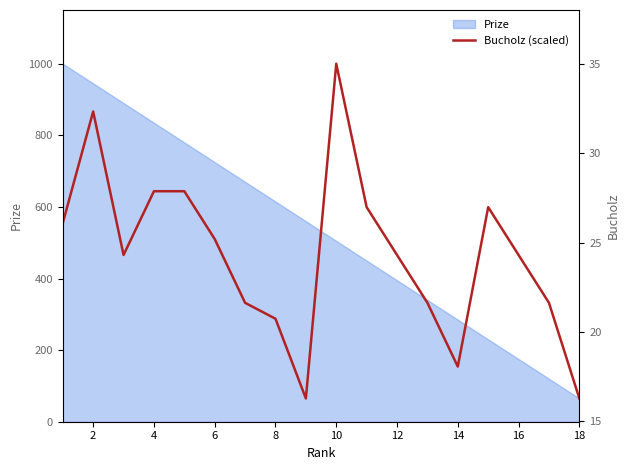

How many data points are above 465?

11